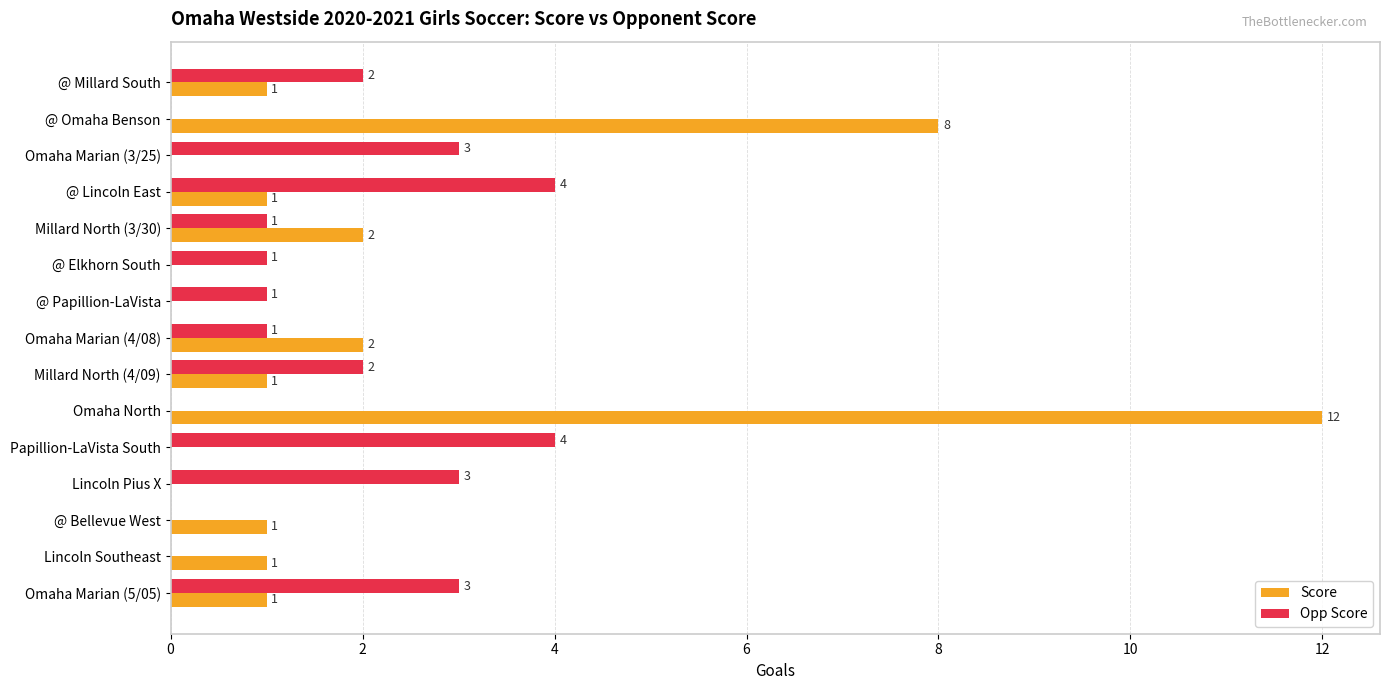

Is it true that Score equals 12 at Omaha North?

True